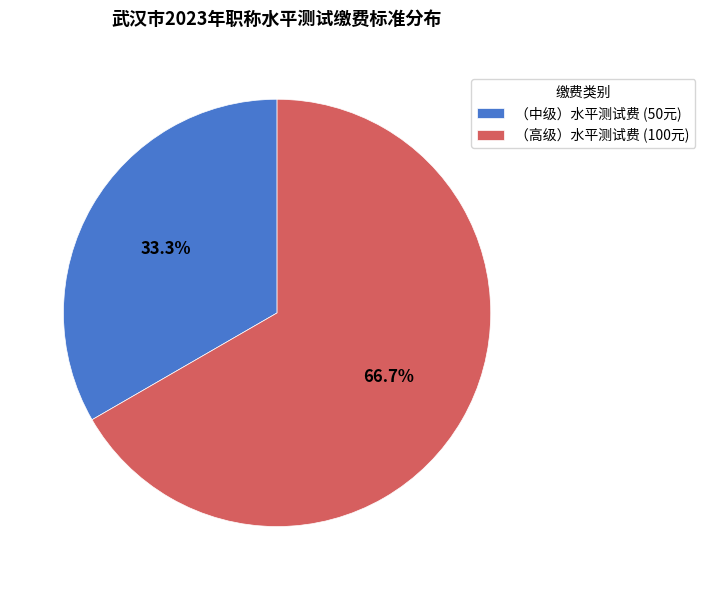

Rank the categories by value from lowest to highest.

（中级）水平测试费, （高级）水平测试费